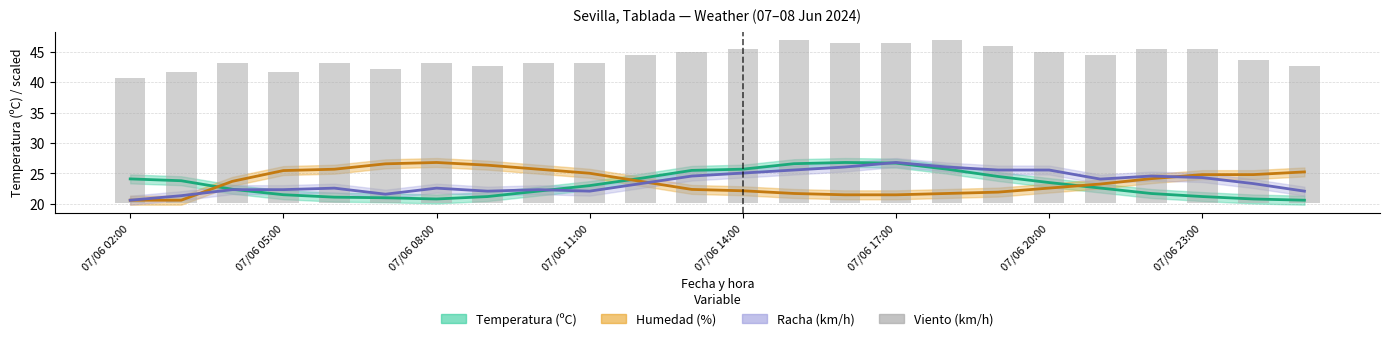

Are the bars horizontal?

No